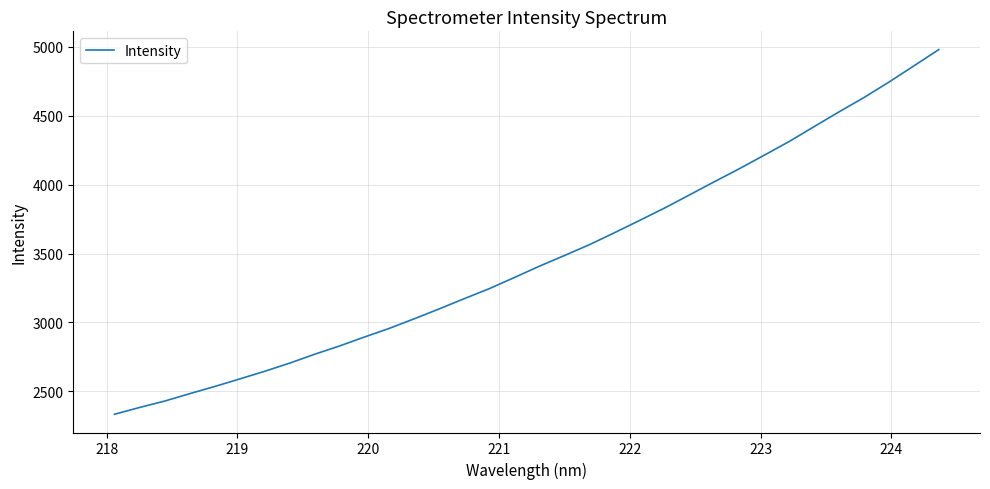

What is the greatest value displayed?

4979.6